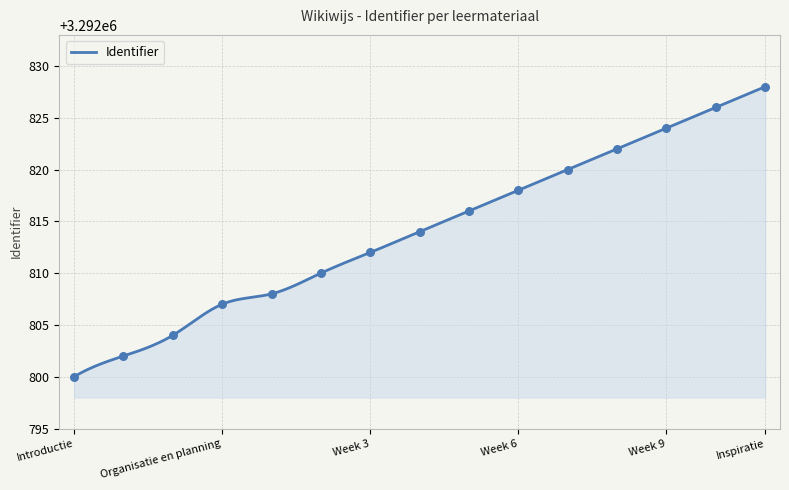

What is the change in value from Week 1 to Week 8?

+14